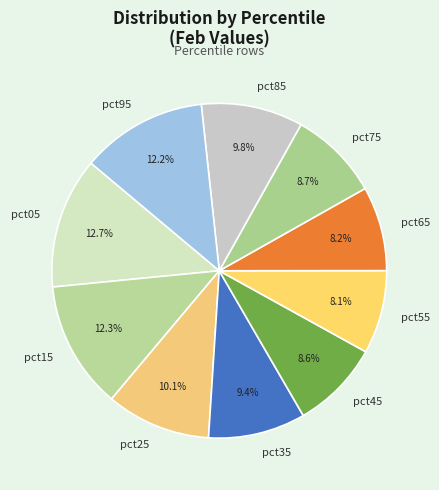

Does any single category account for the majority?

No